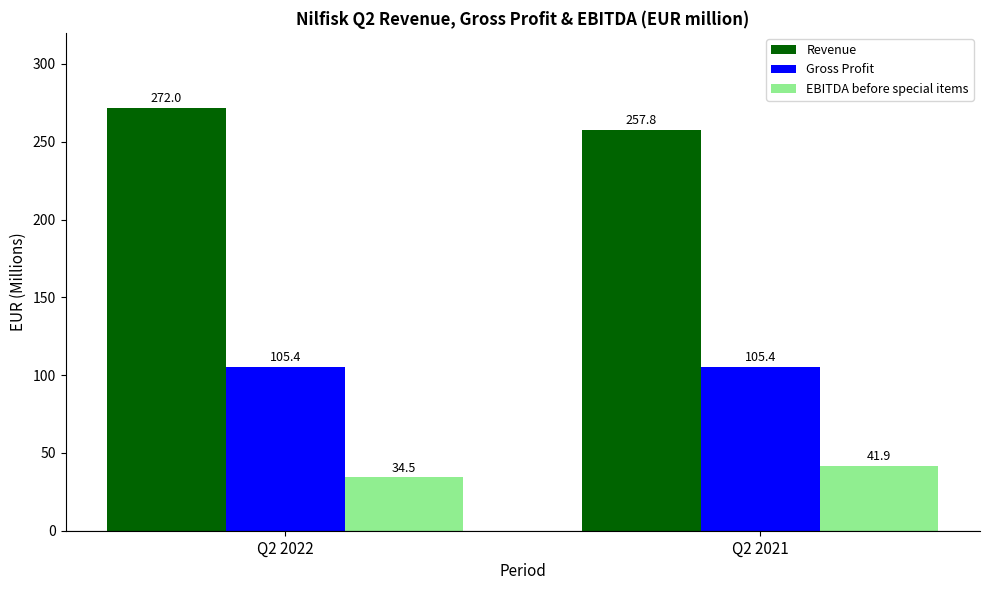

What is the value of the Gross Profit bar at the 2nd from the left?

105.4